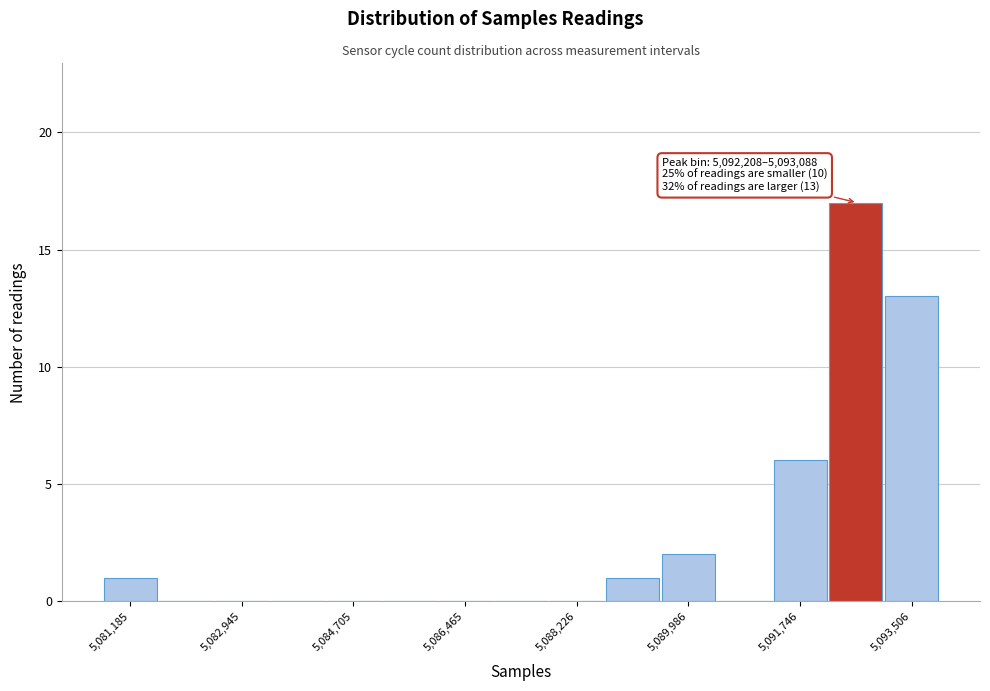

Over which range of the x-axis is the bar tallest?

5092200 to 5093000